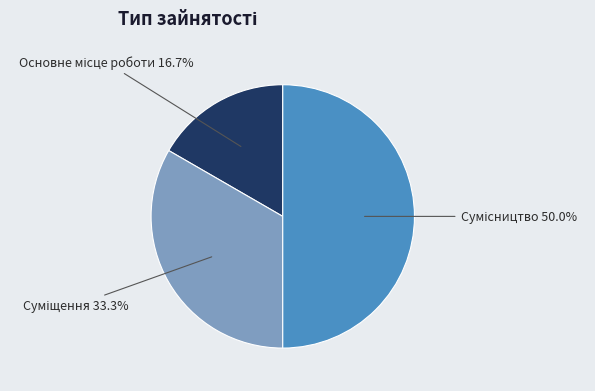

How many segments does this pie chart have?

3